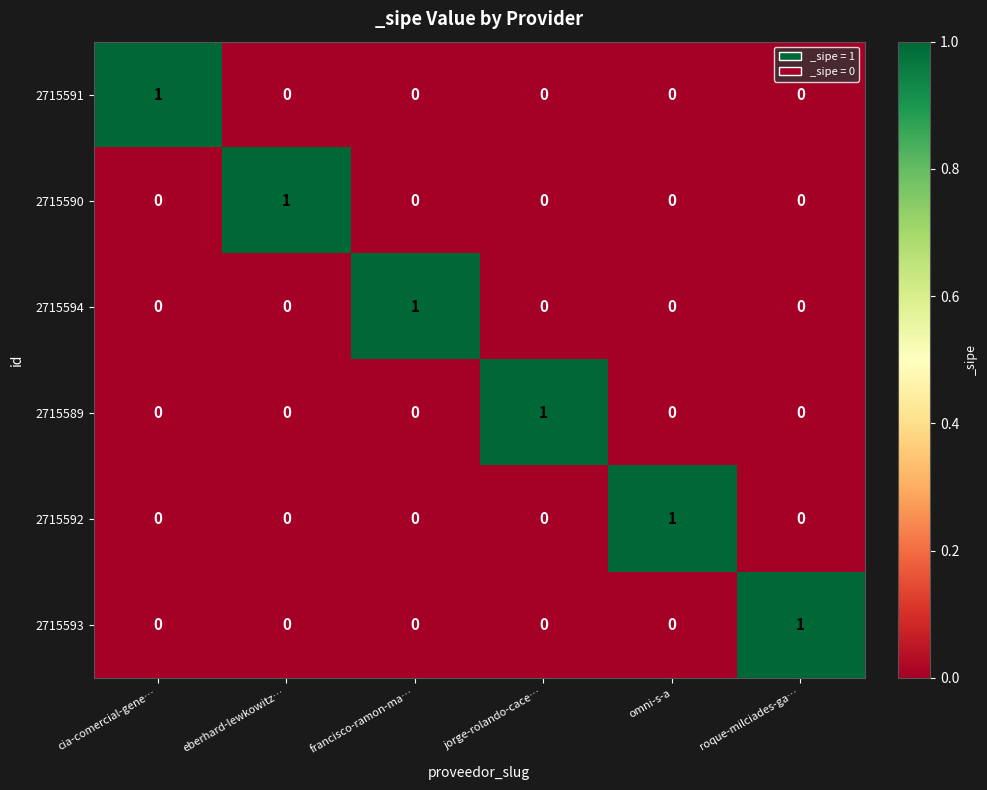

How many categories are shown in the chart?

6